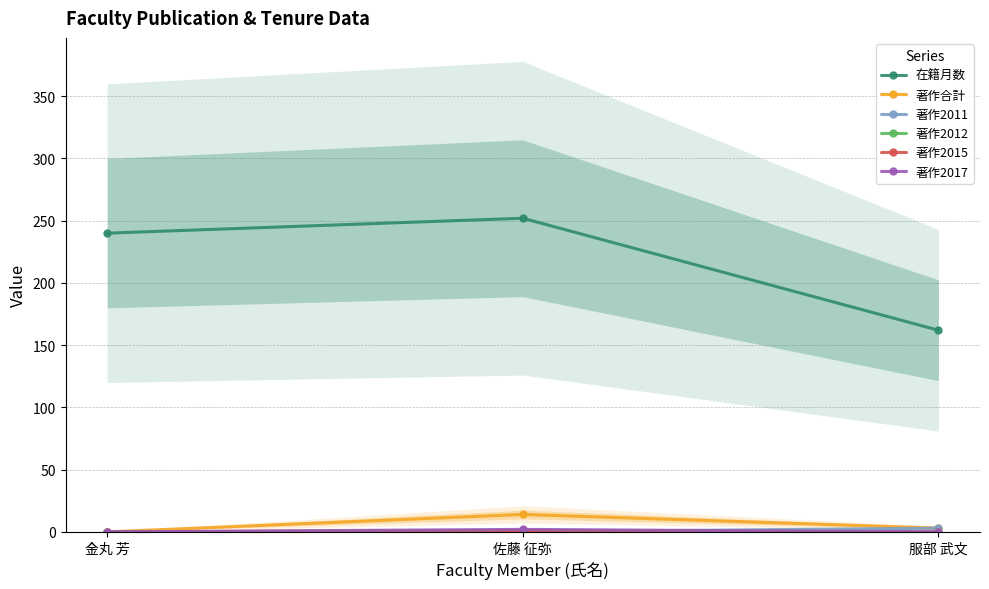

What is the maximum value for 在籍月数?

252